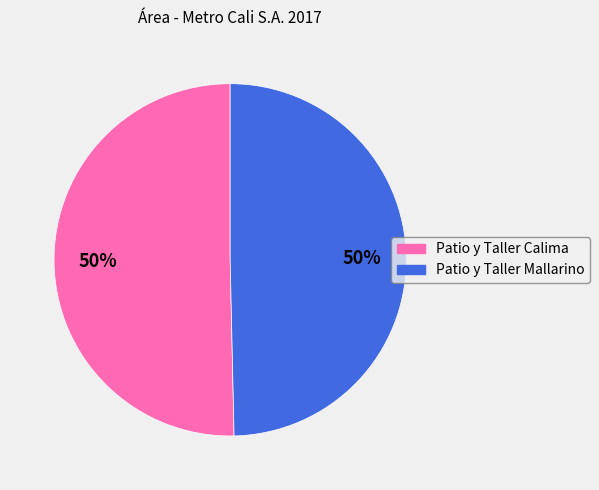

Is it true that Patio y Taller Calima is 50% of the pie?

True